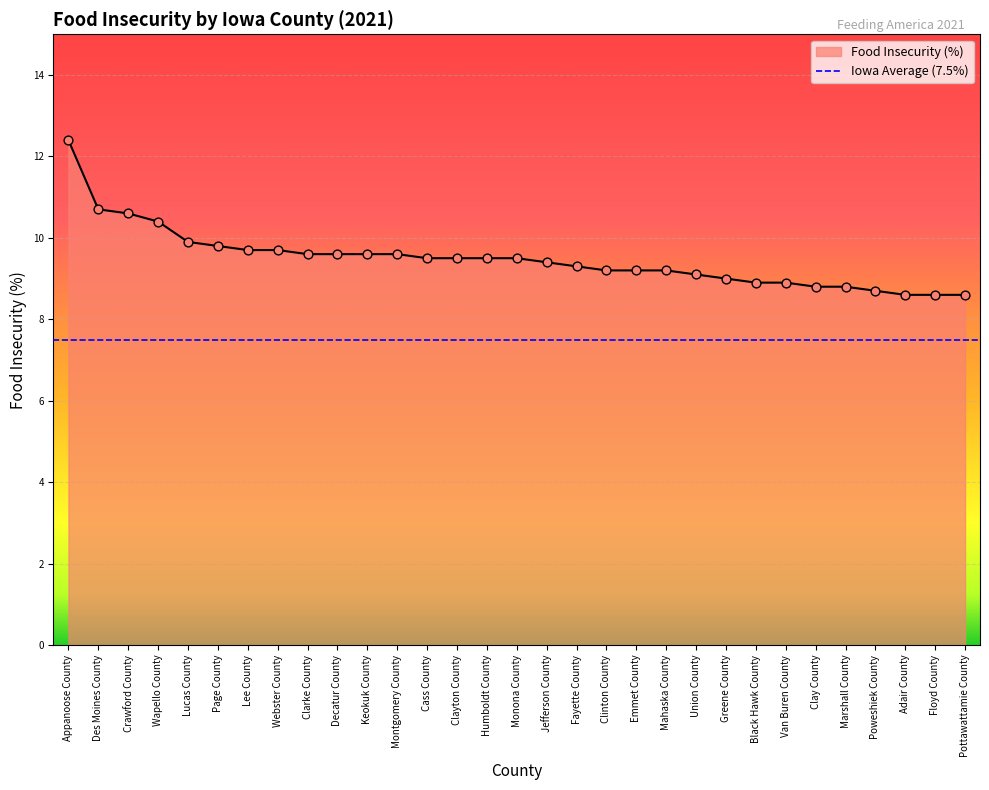

Approximately how many times larger is the value at Keokuk County compared to Union County?

1.1